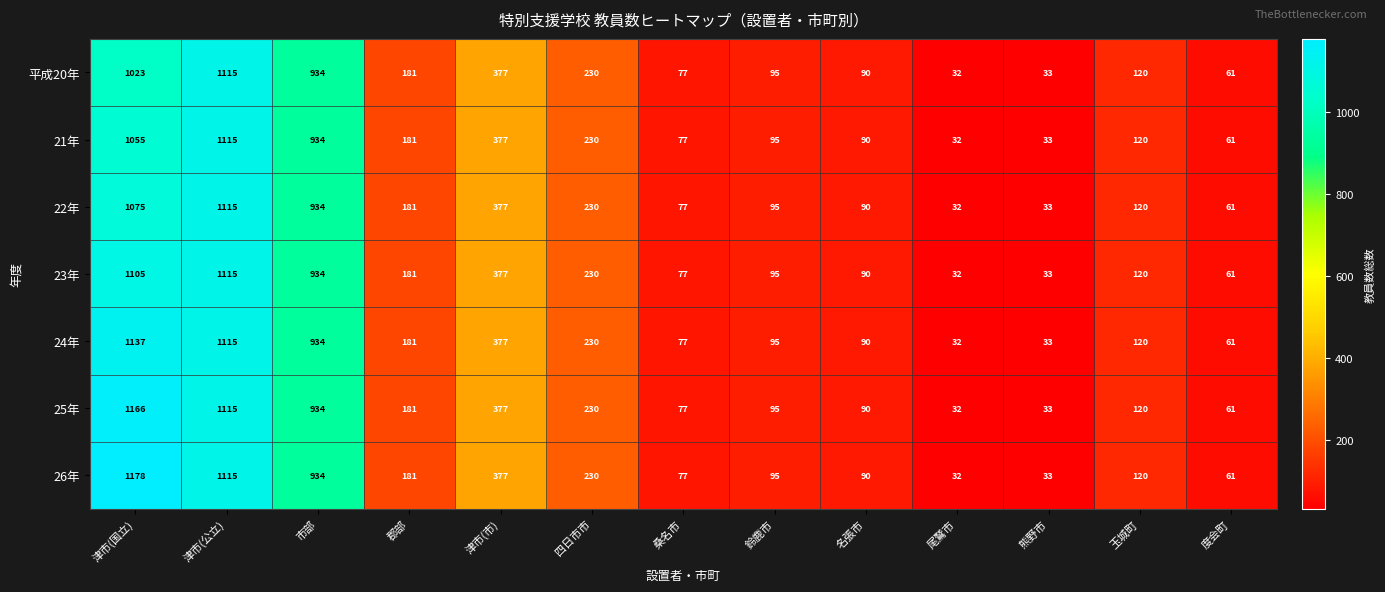

What is the smallest value displayed?

32